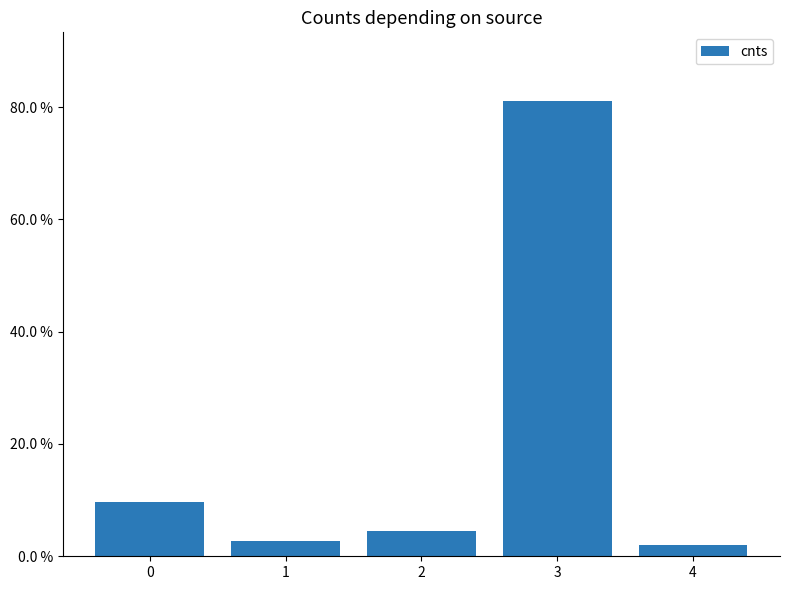

What is the difference between the maximum and minimum values?

0.8